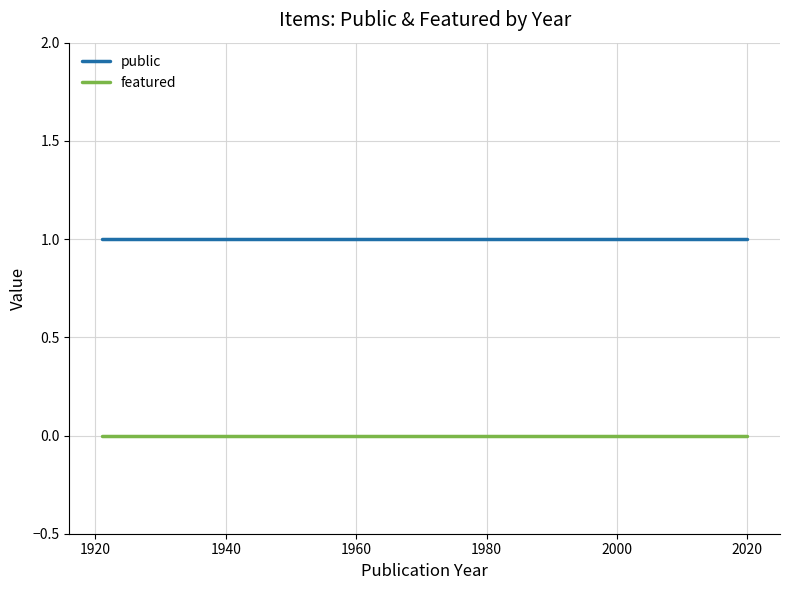

Which series has the largest total across all categories?

public